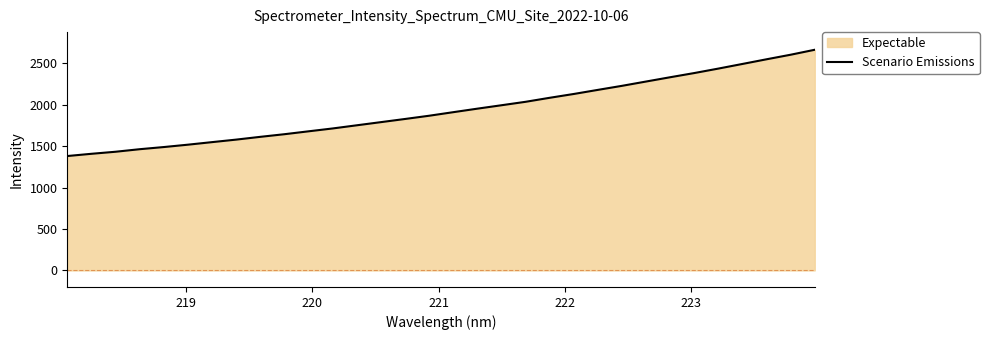

What is the greatest value displayed?

2663.2